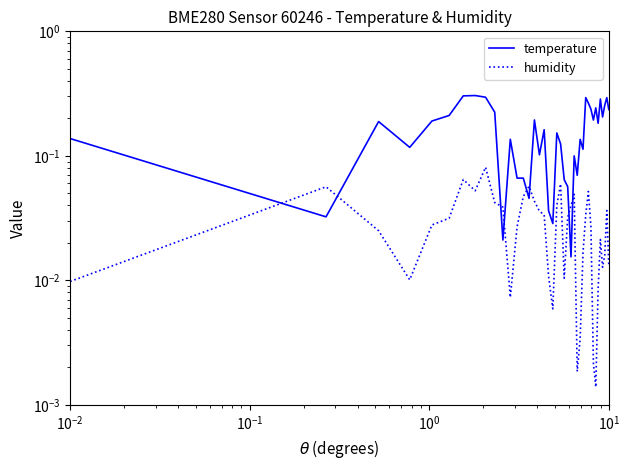

Where is the first local maximum for temperature?

$\mathdefault{10^{-1}}$